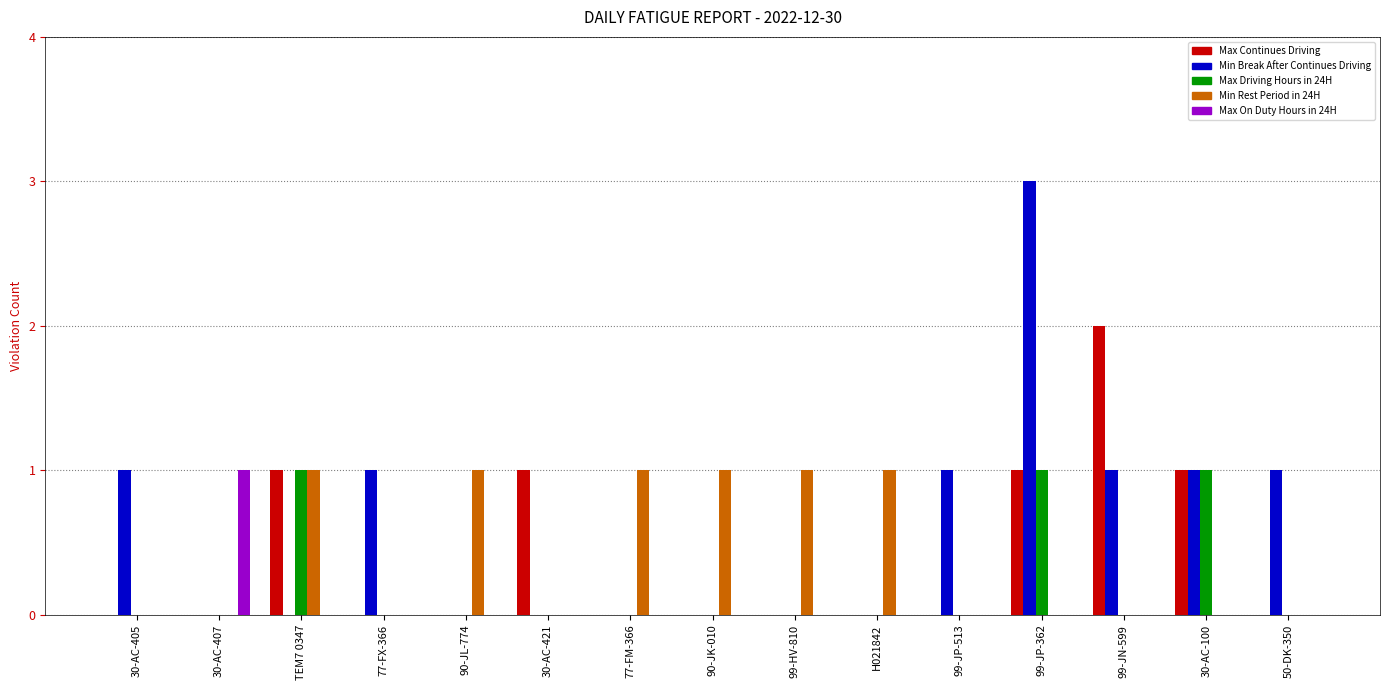

Reading left to right, what are all the values shown in this chart?

Max Continues Driving: 0	0	1	0	0	1	0	0	0	0	0	1	2	1	0
Min Break After Continues Driving: 1	0	0	1	0	0	0	0	0	0	1	3	1	1	1
Max Driving Hours in 24H: 0	0	1	0	0	0	0	0	0	0	0	1	0	1	0
Min Rest Period in 24H: 0	0	1	0	1	0	1	1	1	1	0	0	0	0	0
Max On Duty Hours in 24H: 0	1	0	0	0	0	0	0	0	0	0	0	0	0	0